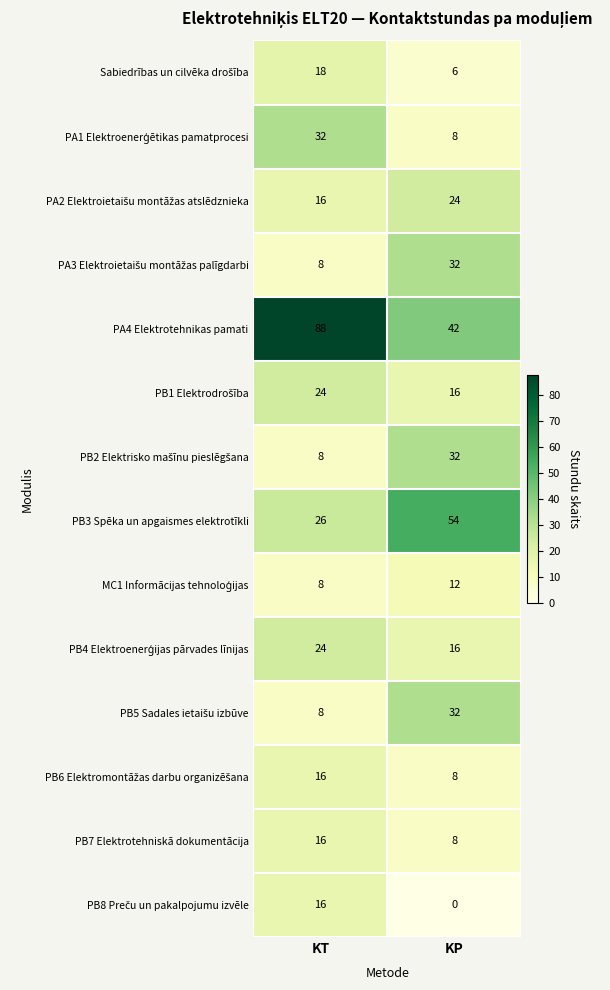

What is the approximate value of PA4 Elektrotehnikas pamati at KP?

42